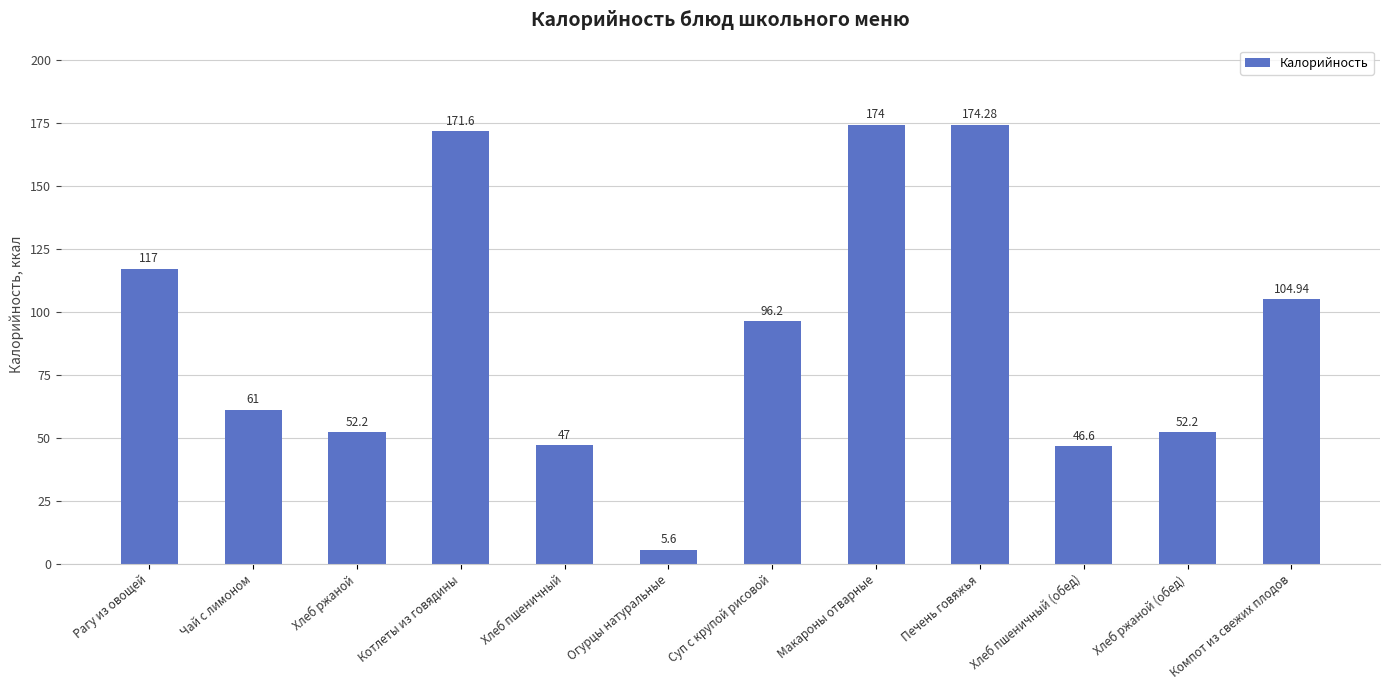

At which label is the value closest to 89?

Суп с крупой рисовой